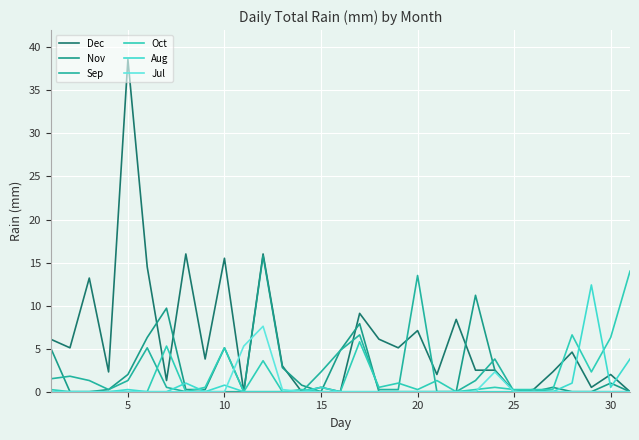

Does the chart have visible grid lines?

Yes